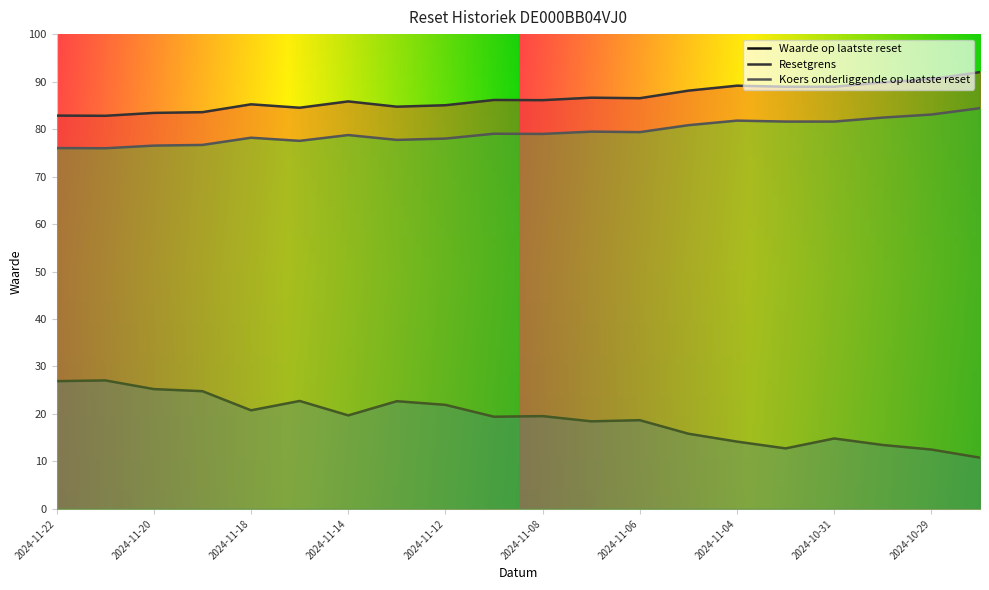

True or false: Waarde op laatste reset and Resetgrens cross at least once.

False